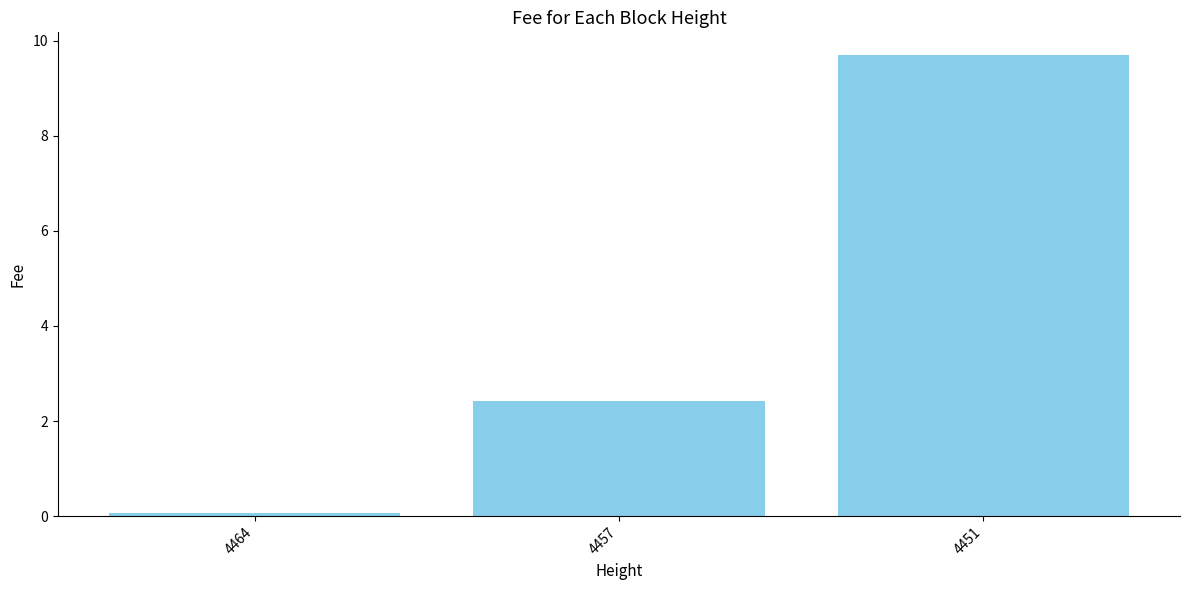

Read the value at 4457.

2.4